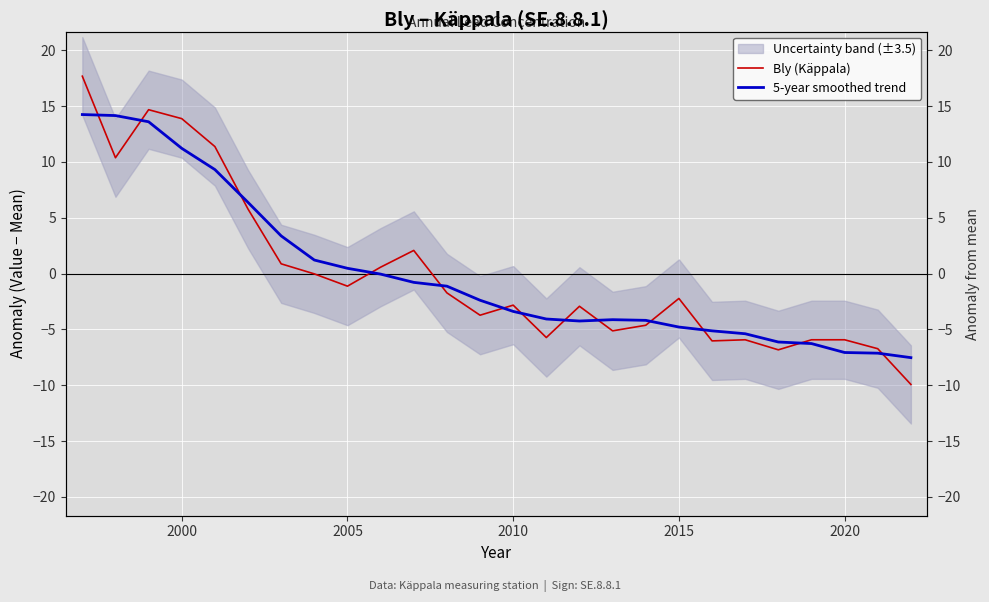

Which series has the widest spread of values?

Bly (Käppala)